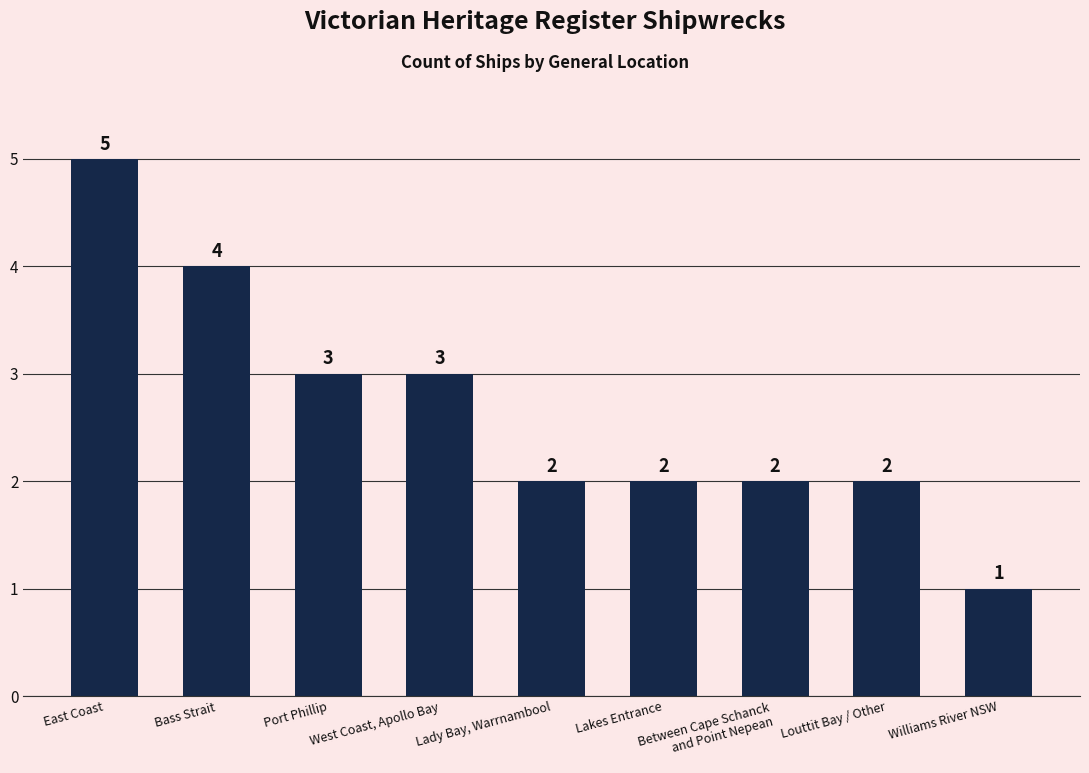

The chart shows a value of 2 at Between Cape Schanck
and Point Nepean. True or false?

True